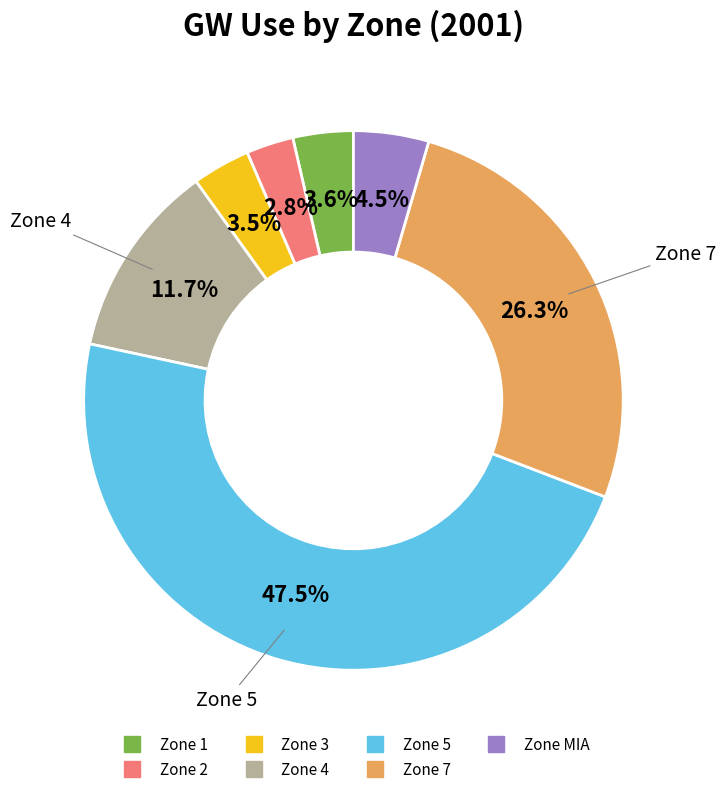

Is there a majority slice in this chart?

No